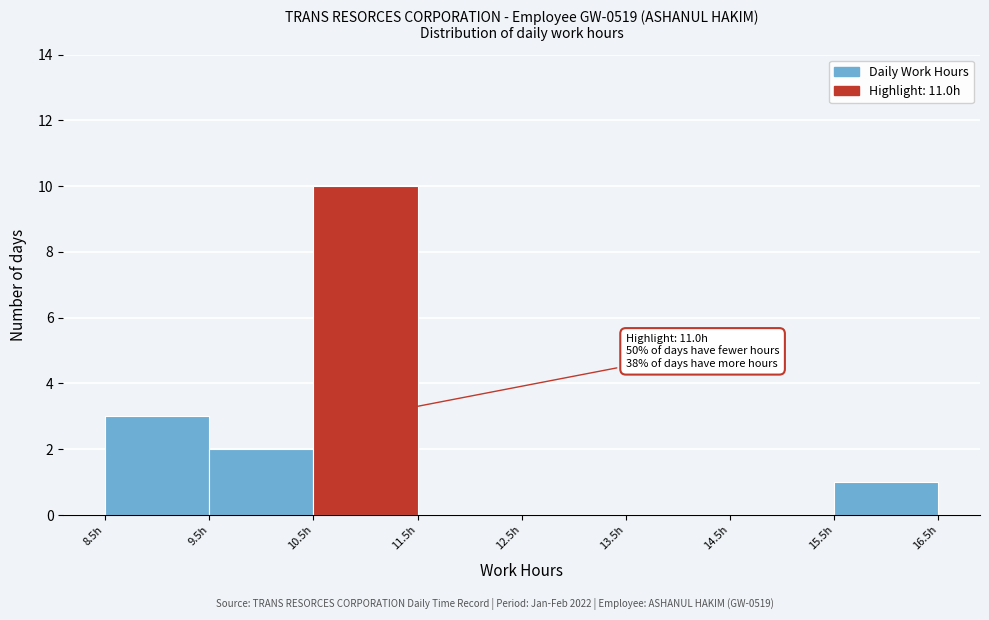

Over which range of the x-axis is the bar tallest?

10.5 to 11.5